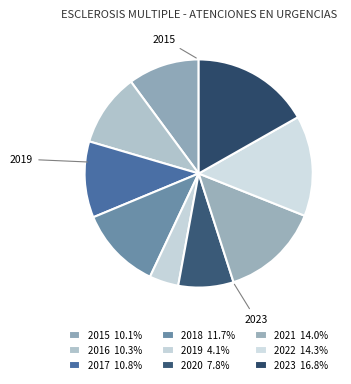

How many segments does this pie chart have?

9